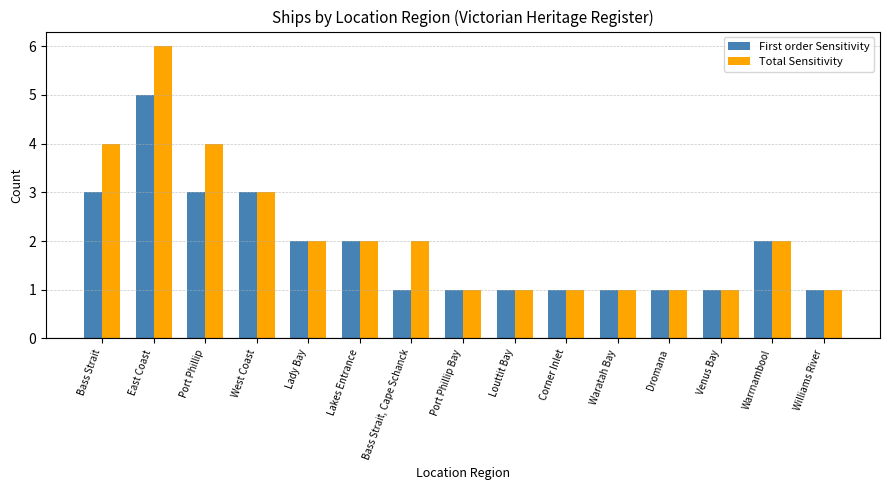

What position from the right is Lakes Entrance?

10